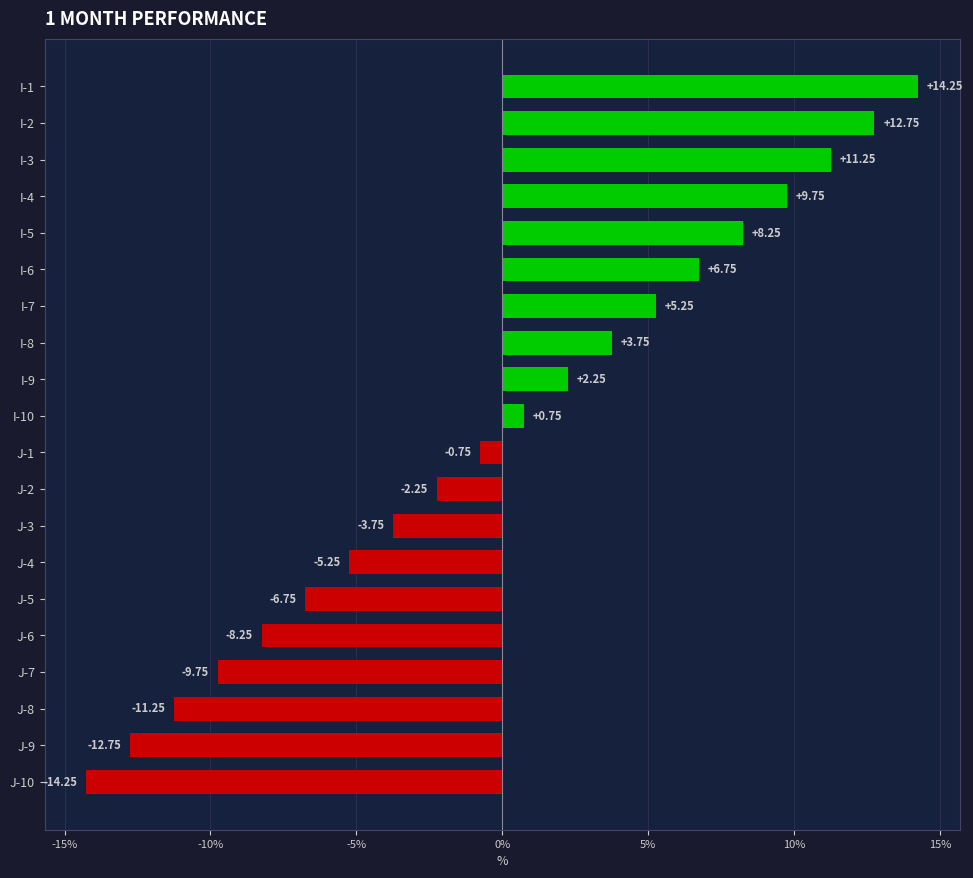

What is the difference between the maximum and minimum values?

28.5